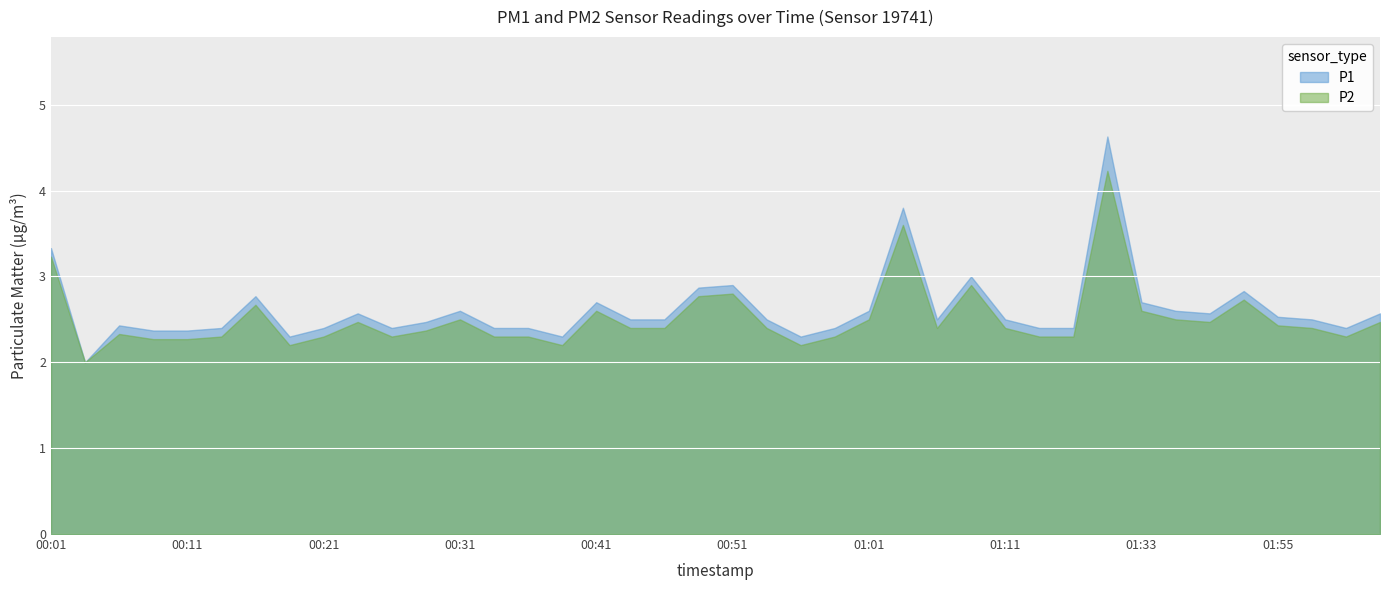

Does the chart display data point markers on the line(s)?

No